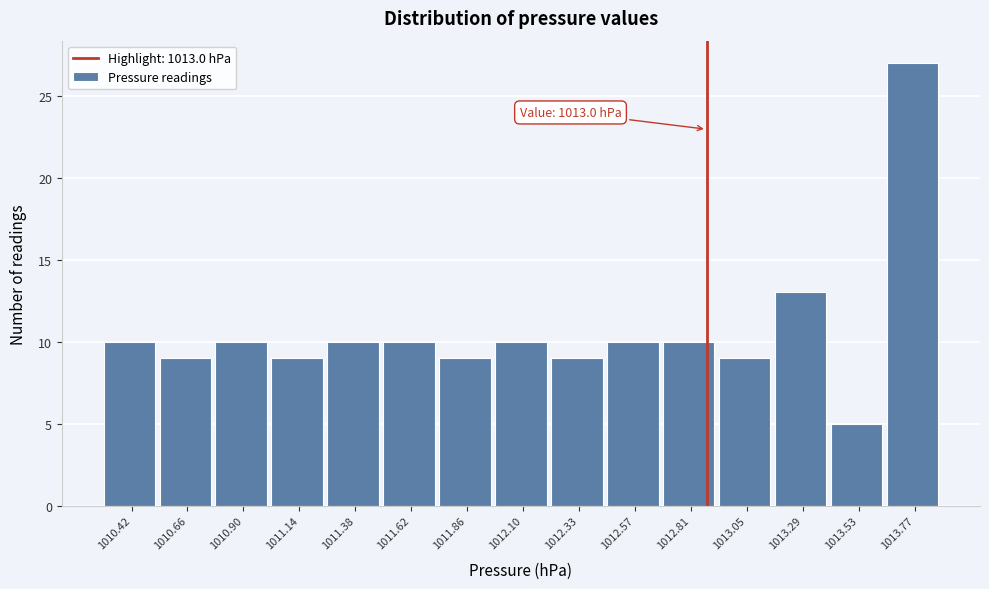

Reading right to left, what are all the values shown in this chart?

1013.77=27	1013.53=5	1013.29=13	1013.05=9	1012.81=10	1012.57=10	1012.33=9	1012.10=10	1011.86=9	1011.62=10	1011.38=10	1011.14=9	1010.90=10	1010.66=9	1010.42=10